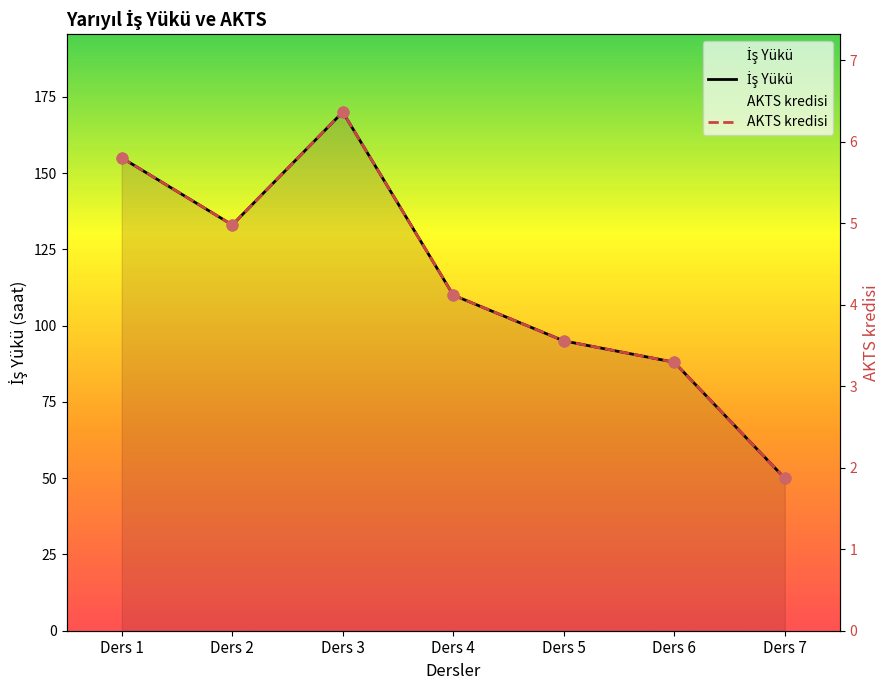

At how many categories does at least one series exceed 105?

4